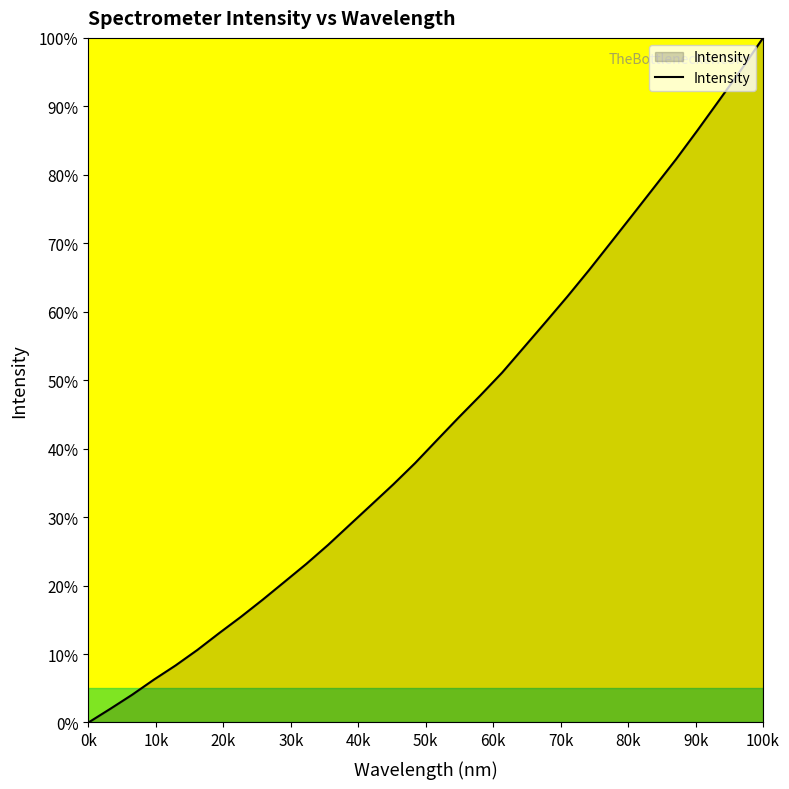

Reading left to right, list all the values displayed in this chart.

0.0	2.0	4.0	6.3	8.3	10.6	13.1	15.4	17.9	20.5	23.2	25.9	28.9	31.8	34.8	37.9	41.2	44.5	47.8	51.1	54.8	58.5	62.2	66.1	70.1	74.2	78.2	82.3	86.6	91.0	95.4	100.0